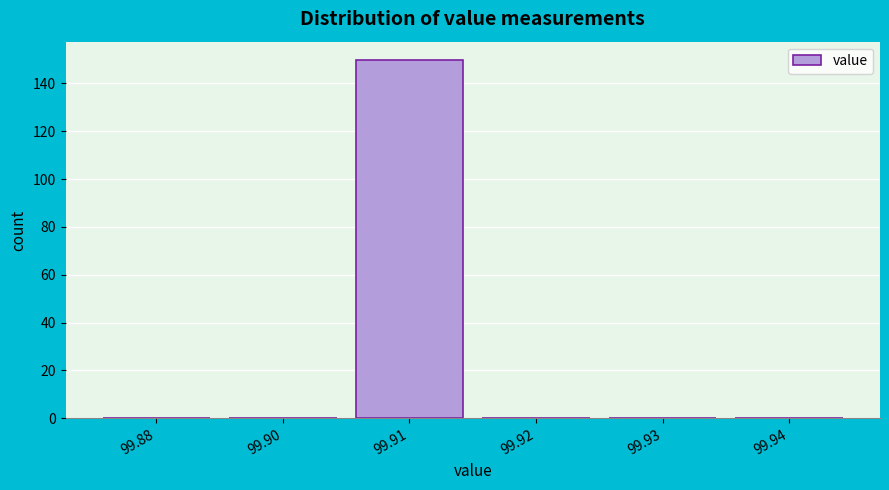

Reading left to right, extract all data points from this chart.

99.88=0	99.90=0	99.91=150	99.92=0	99.93=0	99.94=0